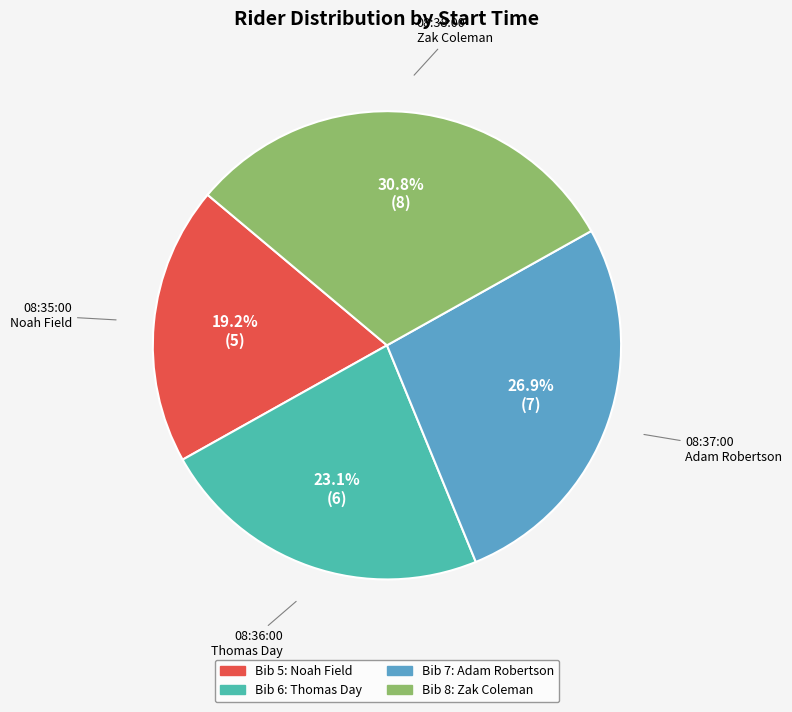

Is there a majority slice in this chart?

No